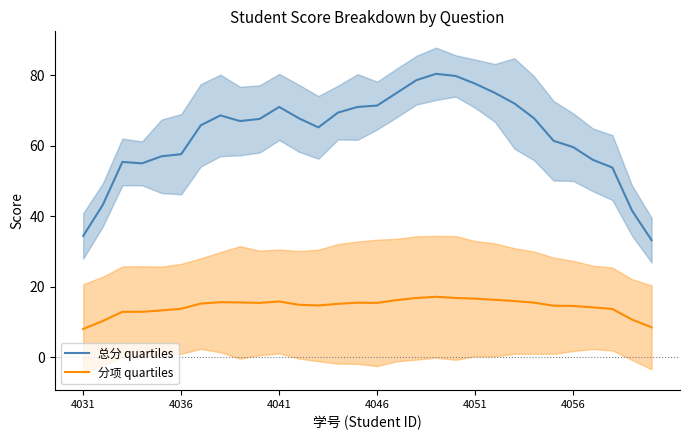

True or false: 分项 quartiles and 总分 quartiles cross at least once.

False